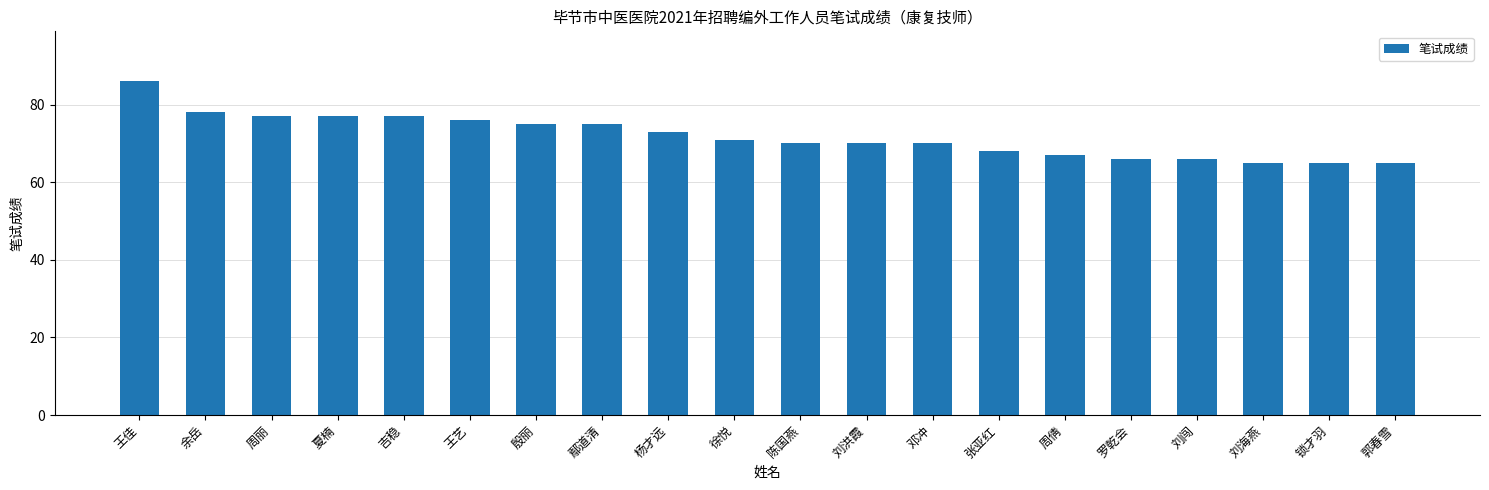

How many bars are there in total?

20